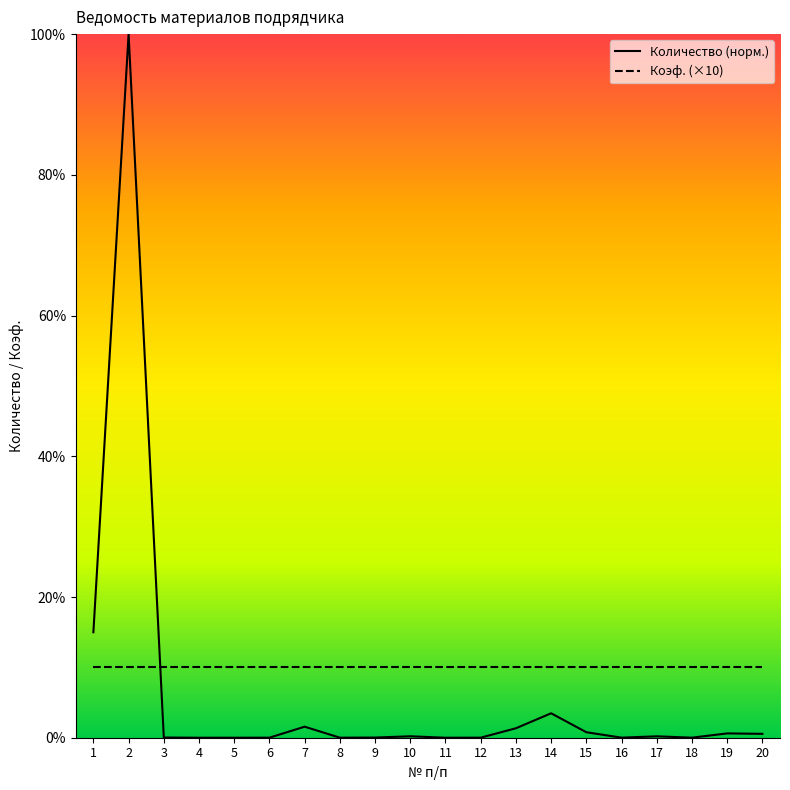

At which category does the data reach its first local valley?

4